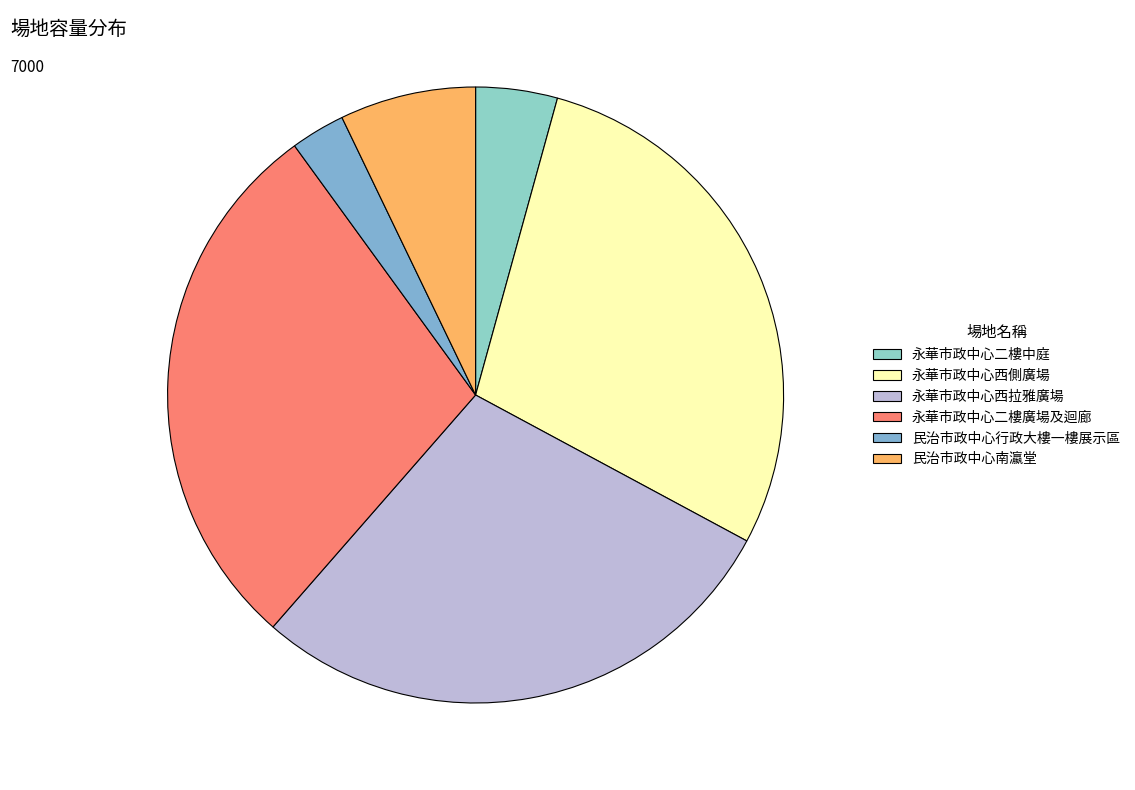

Does 永華市政中心二樓中庭 represent more than half of the total?

No